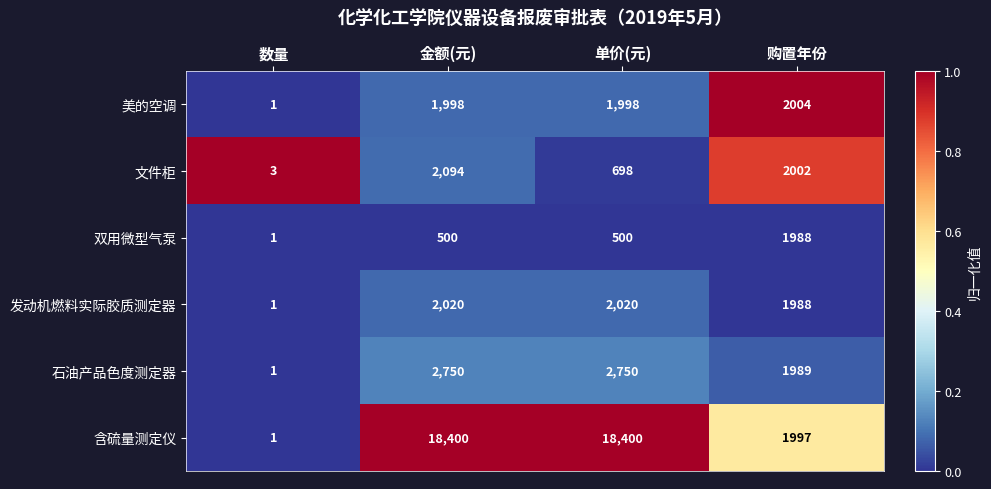

What is the maximum value for 双用微型气泵?

1988